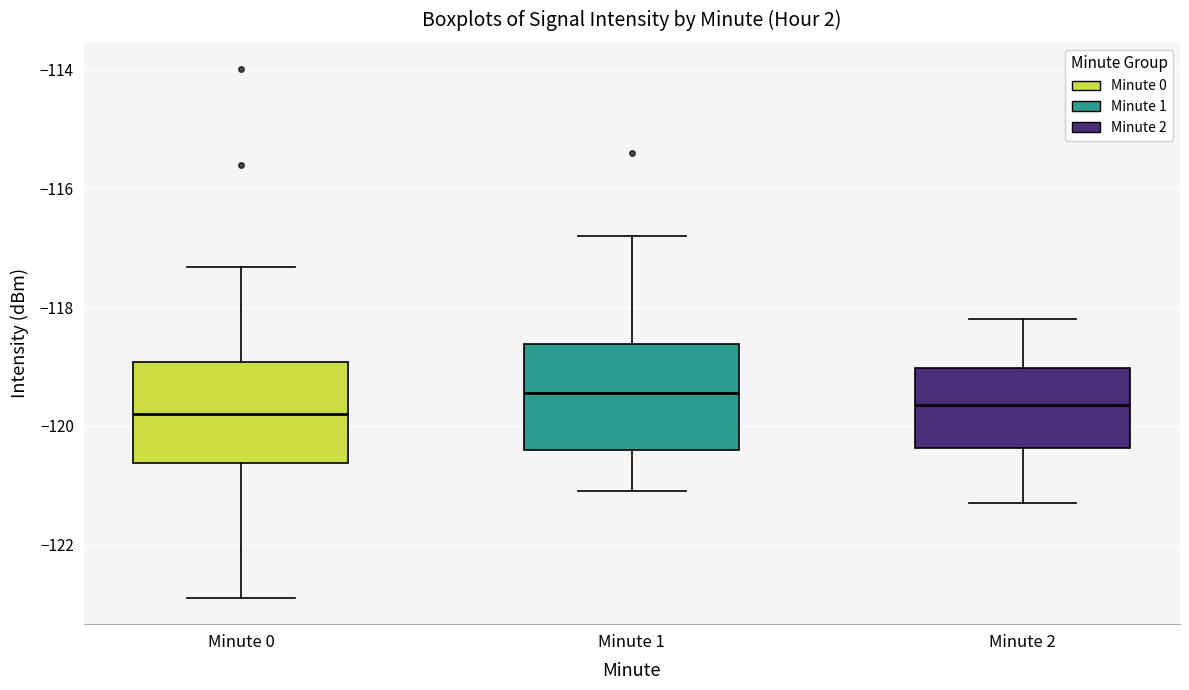

Reading left to right, read every box against the y-axis: the position of its median line, the range the box covers, and the ends of its whiskers. The values are not printed on the chart, so give them approximately, as read against the axis.

Minute 0: median -119.8, box -120.6 to -119.0, whiskers -122.8 to -117.4
Minute 1: median -119.4, box -120.4 to -118.6, whiskers -121.0 to -116.8
Minute 2: median -119.6, box -120.4 to -119.0, whiskers -121.2 to -118.2